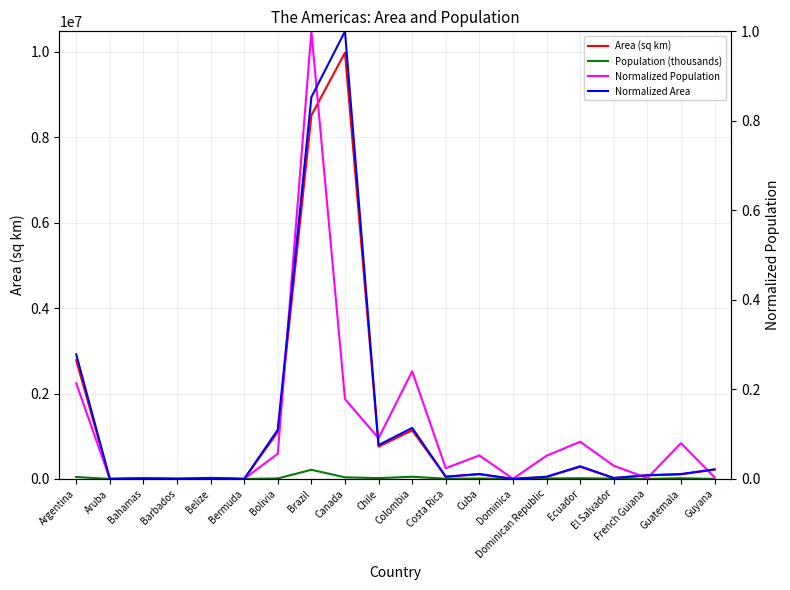

How many data points in Area (sq km) are less than 108889?

10